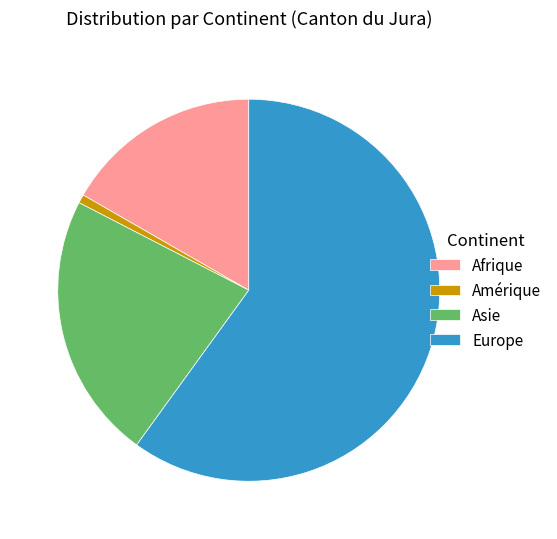

Rank the categories by value from highest to lowest.

Europe, Asie, Afrique, Amérique